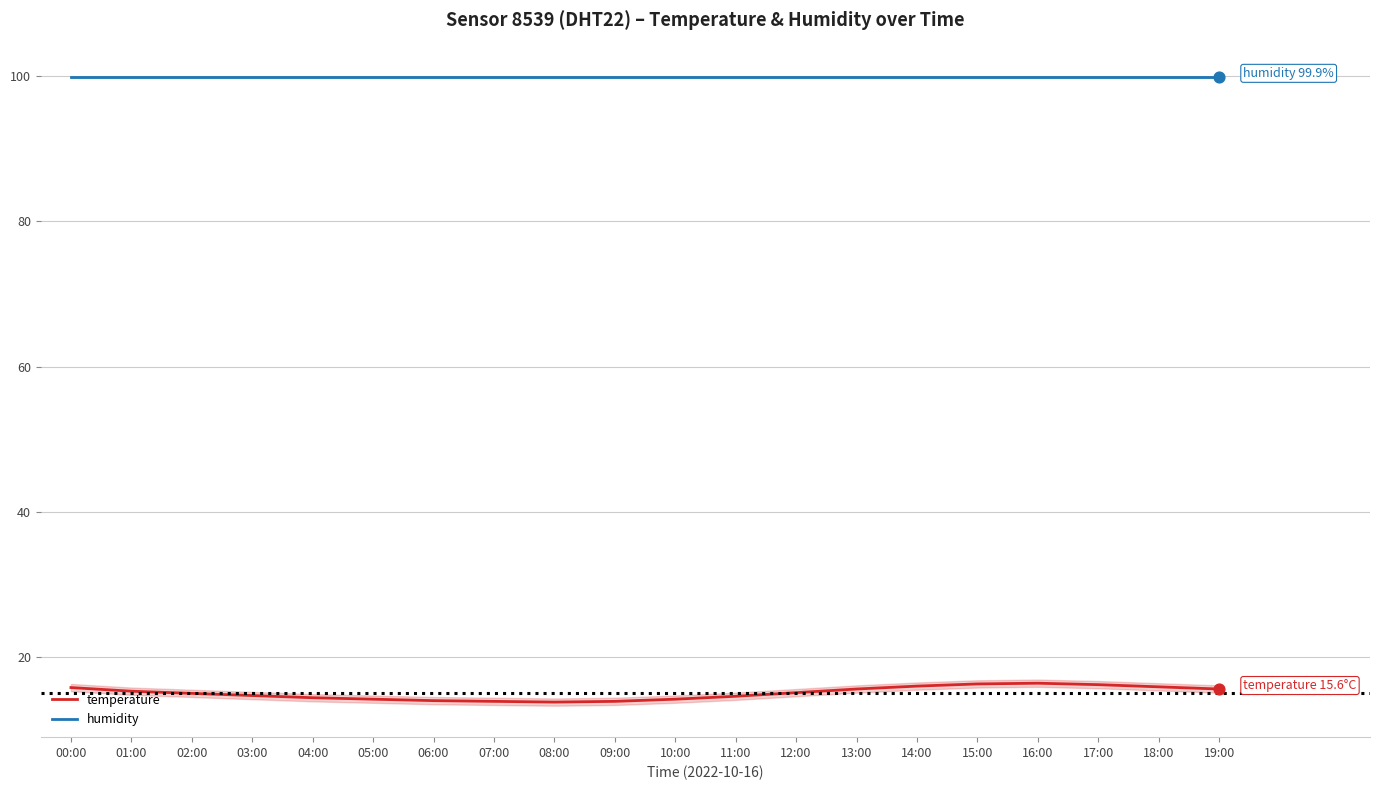

What are all the series names shown in the legend?

humidity, temperature